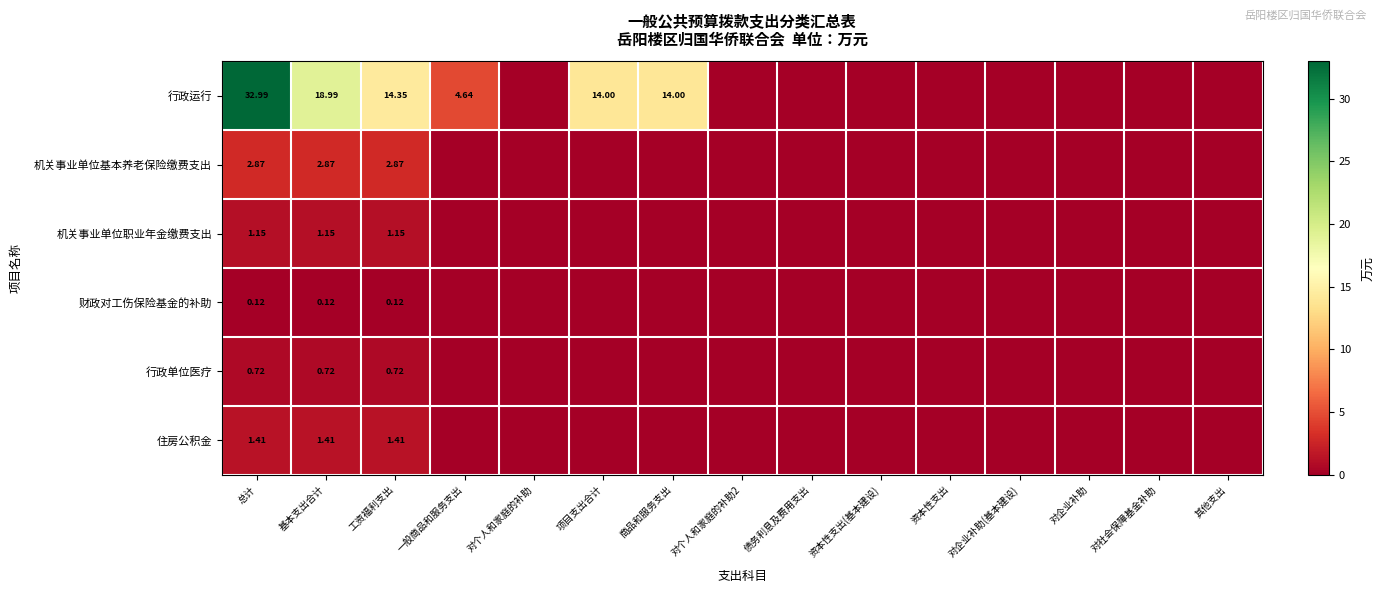

Which category has the lowest value across all series?

对个人和家庭的补助